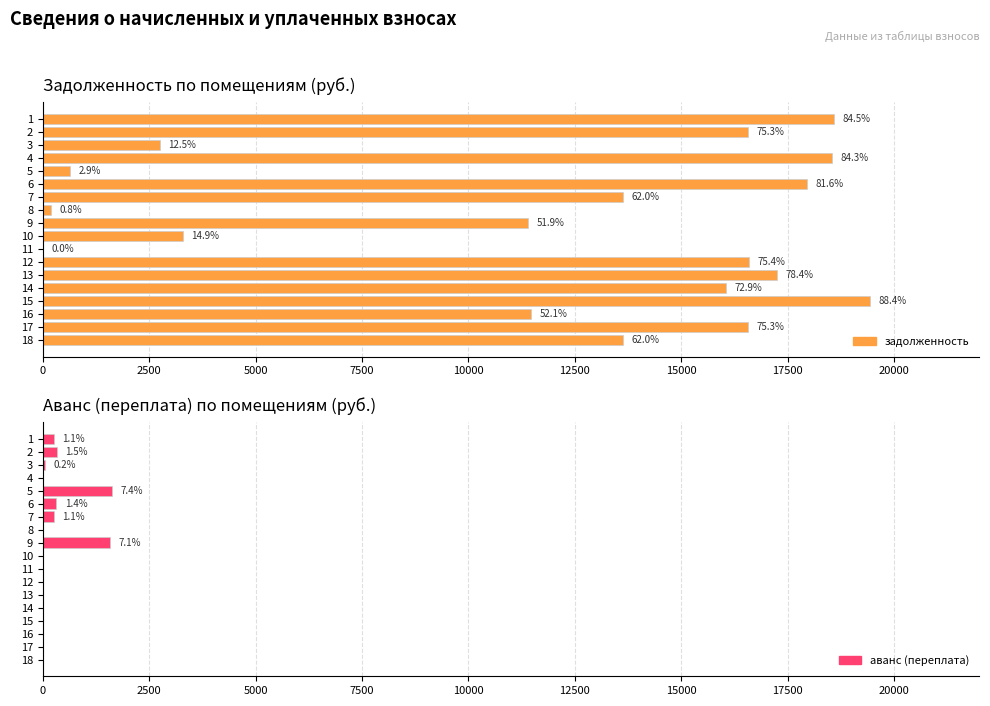

Rank the series by their average value, from highest to lowest.

задолженность, аванс (переплата)